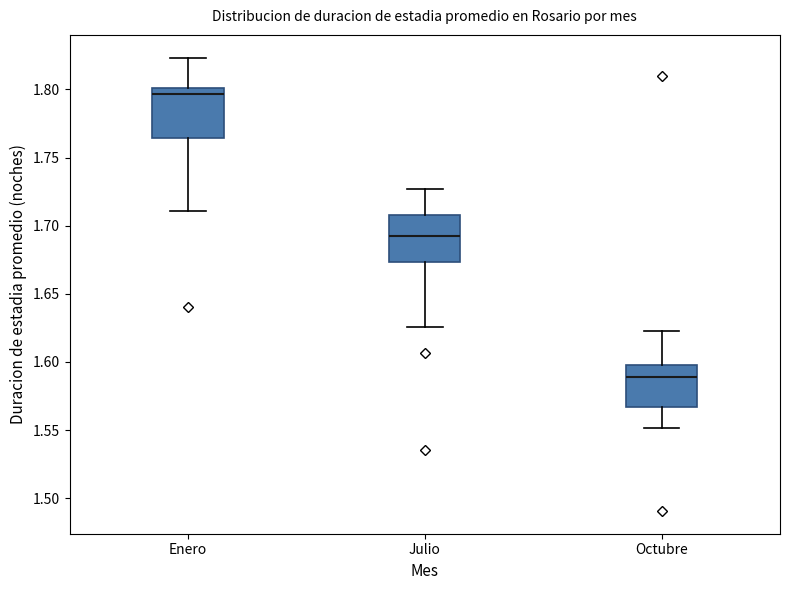

Which box's median line is the lowest?

Octubre